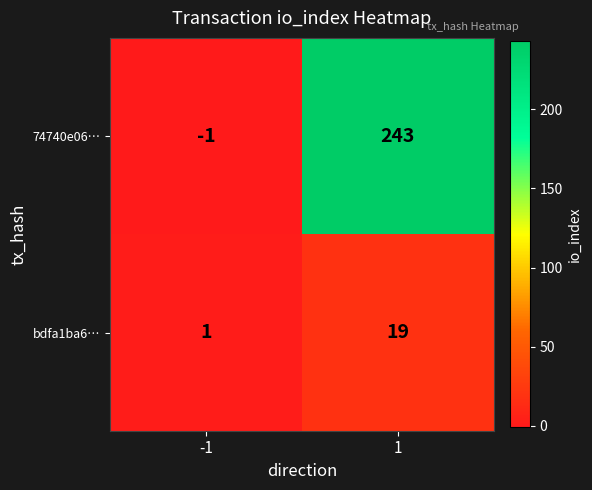

Count the number of categories in the chart.

2